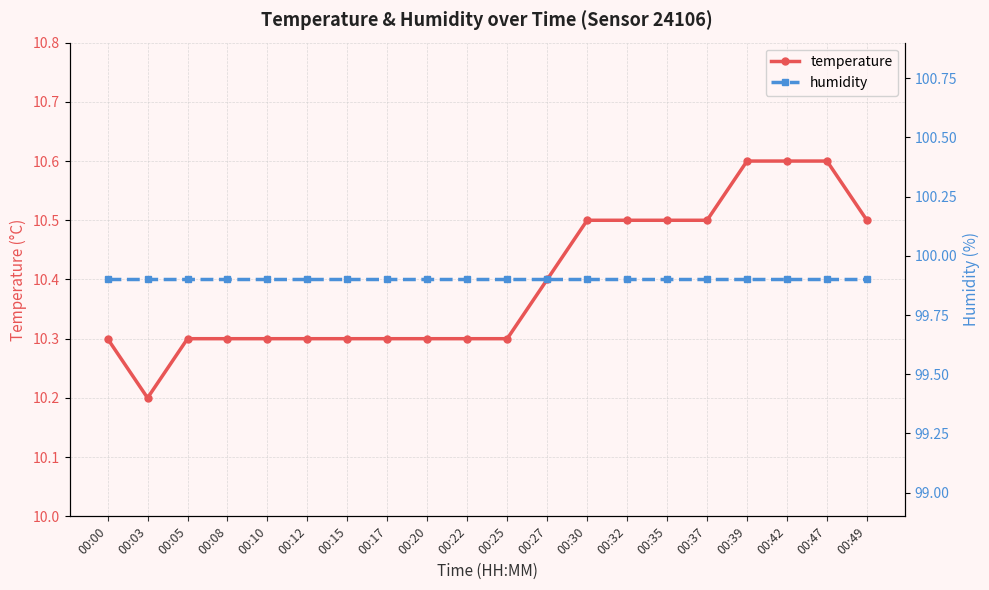

True or false: humidity has more than 1 points higher than both neighbors.

False